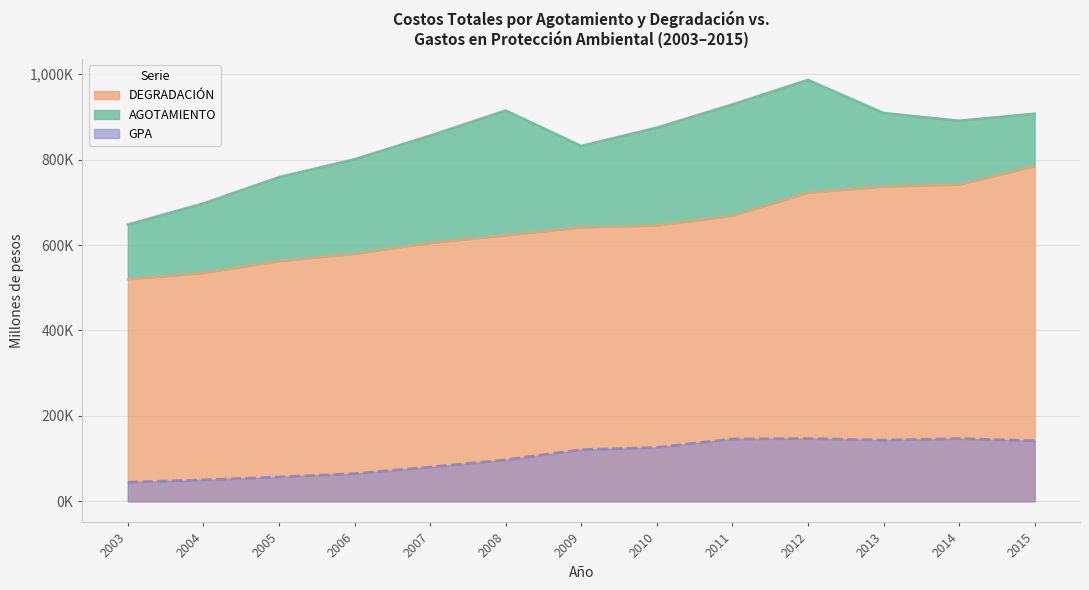

List the labels in order of DEGRADACIÓN value, smallest first.

2003, 2004, 2005, 2006, 2007, 2008, 2009, 2010, 2011, 2012, 2013, 2014, 2015